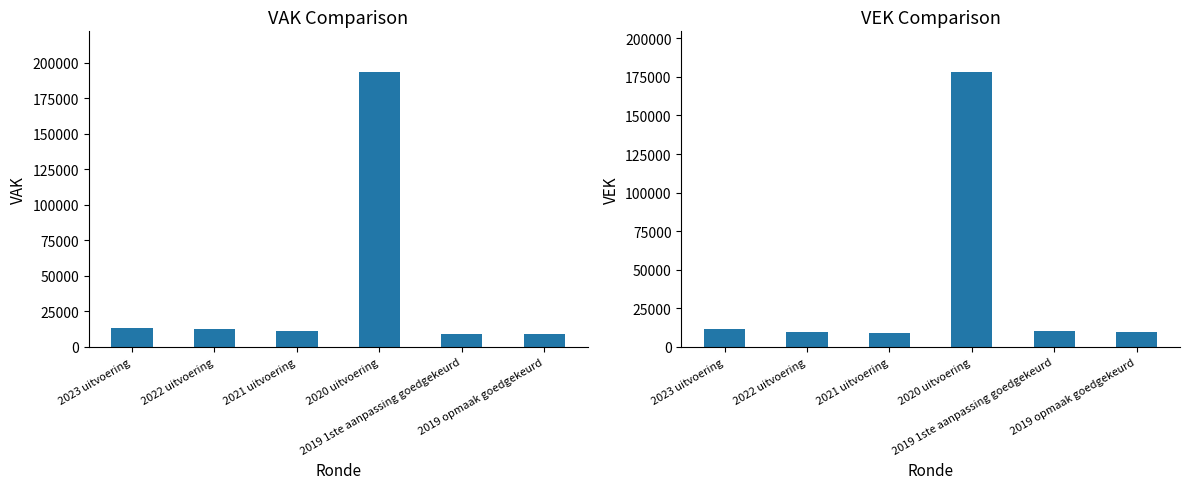

Rank the series by their average value, from lowest to highest.

VEK, VAK